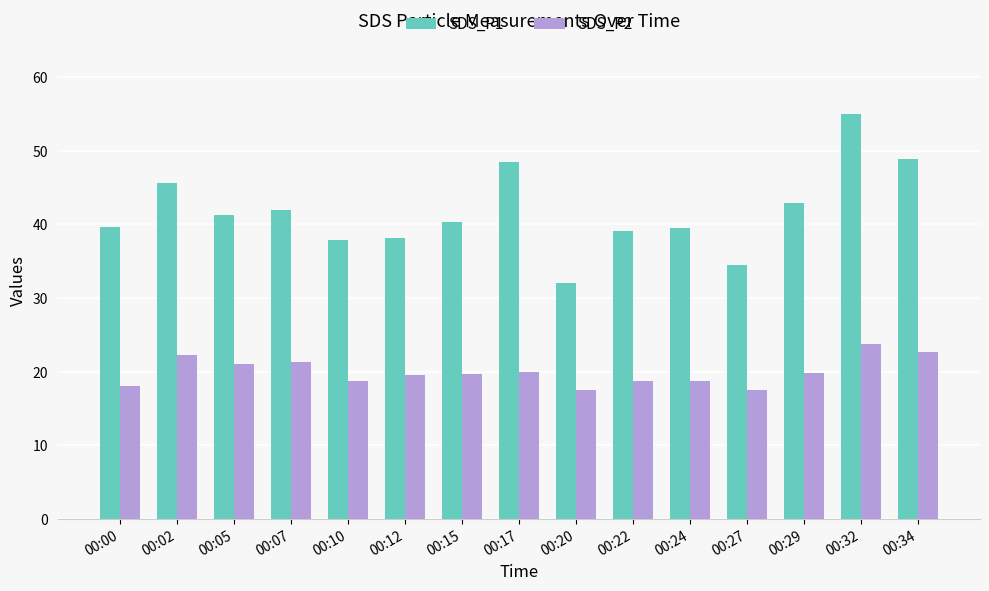

What is the sum of all SDS_P2 values?

299.4